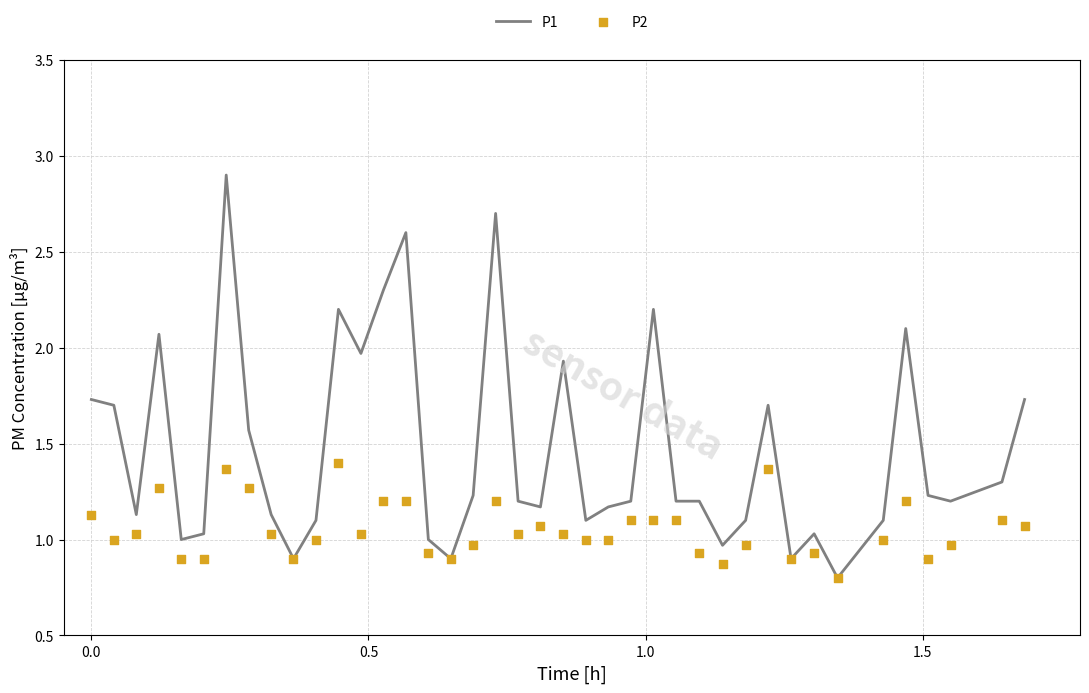

What is the lowest value of the P1 series?

0.8